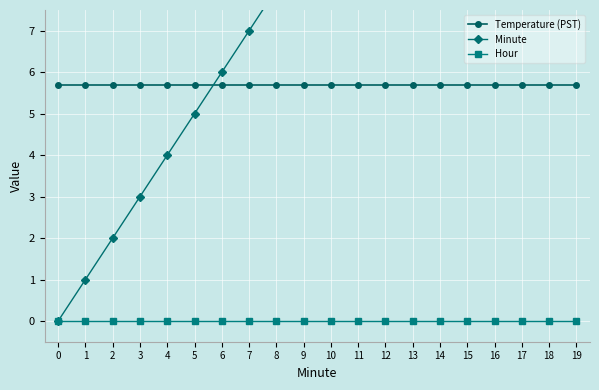

How many intersections are there between Minute and Temperature (PST)?

1